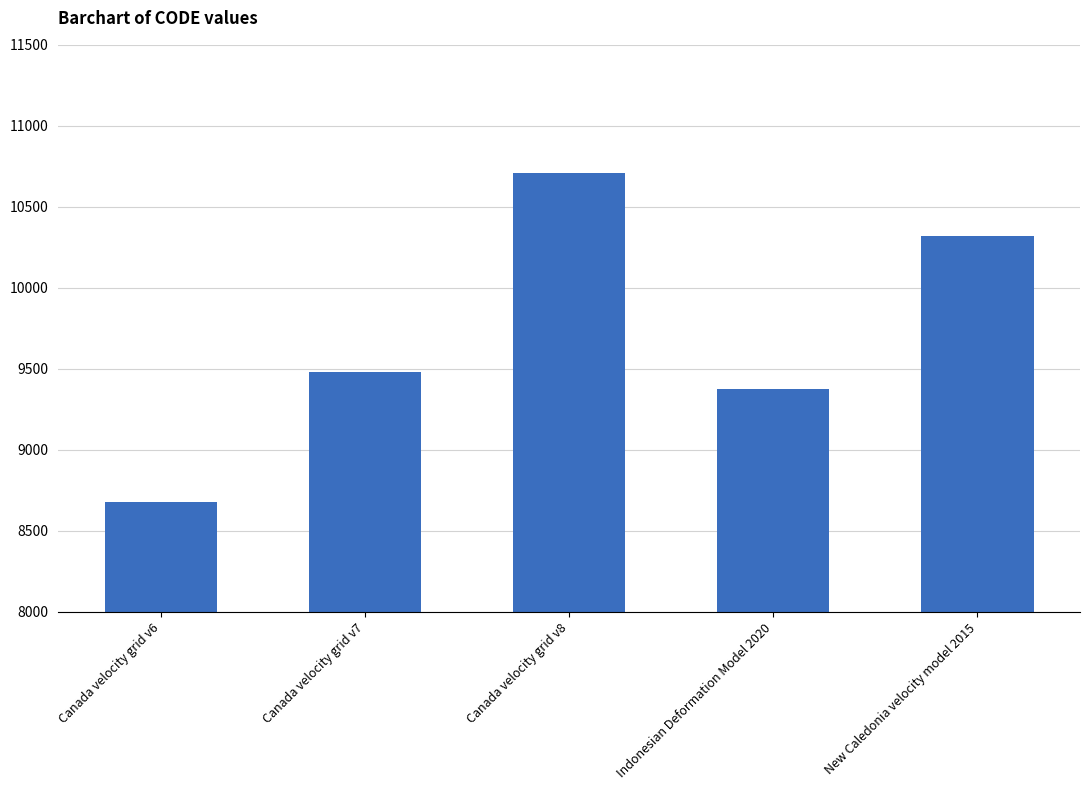

Reading left to right, what are all the values shown in this chart?

8676	9483	10707	9375	10323